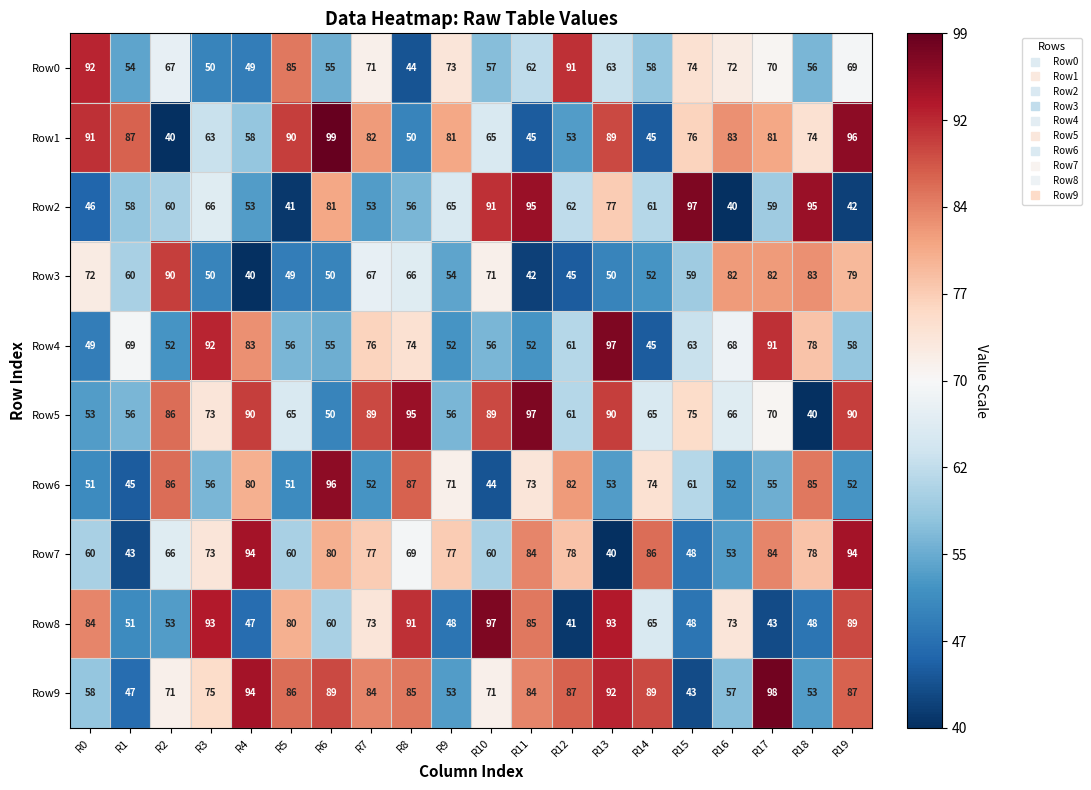

Which series has the widest spread of values?

Row1